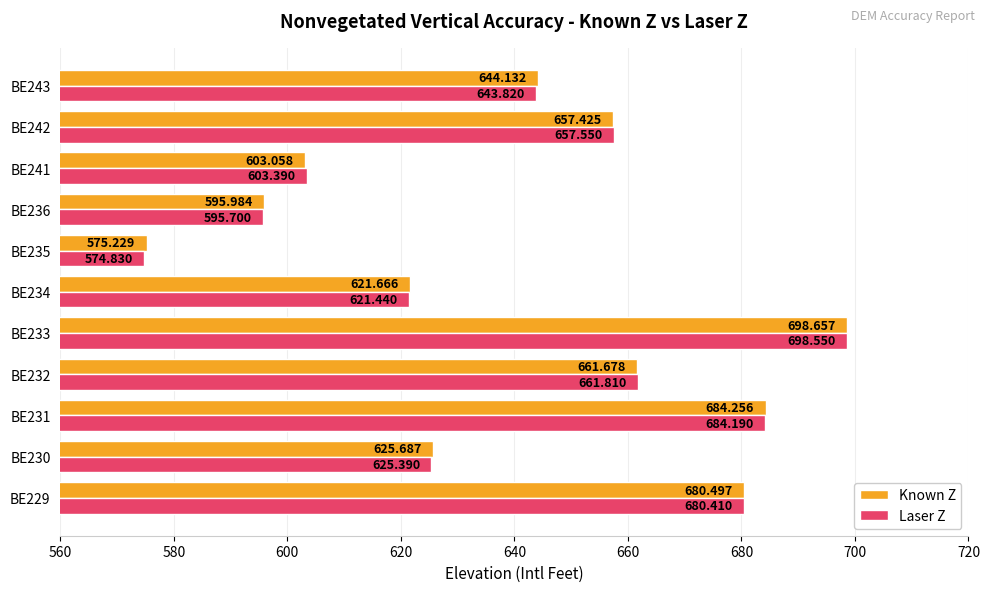

Which series changed the most between BE233 and BE236?

Laser Z